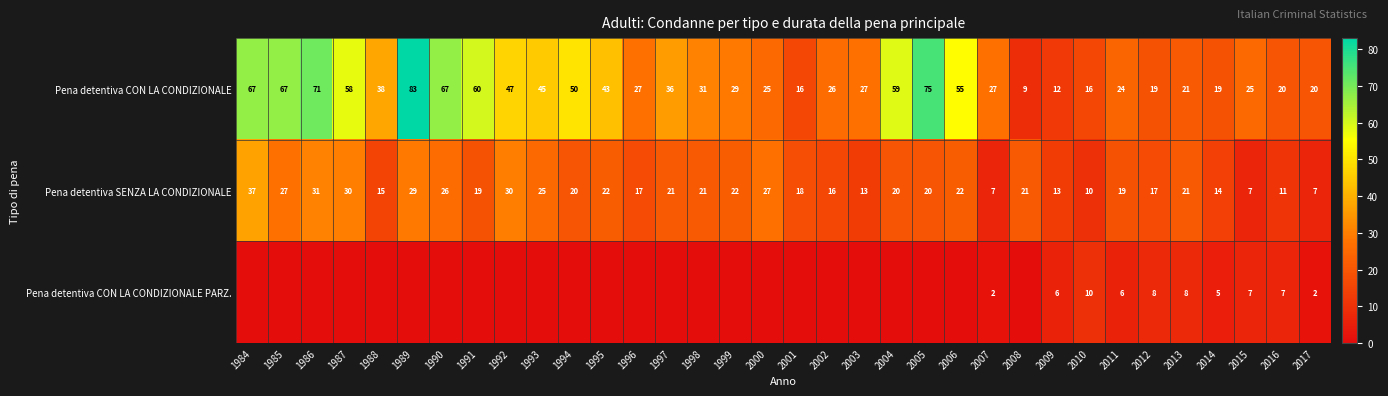

What is the total value across all series at 2010?

36